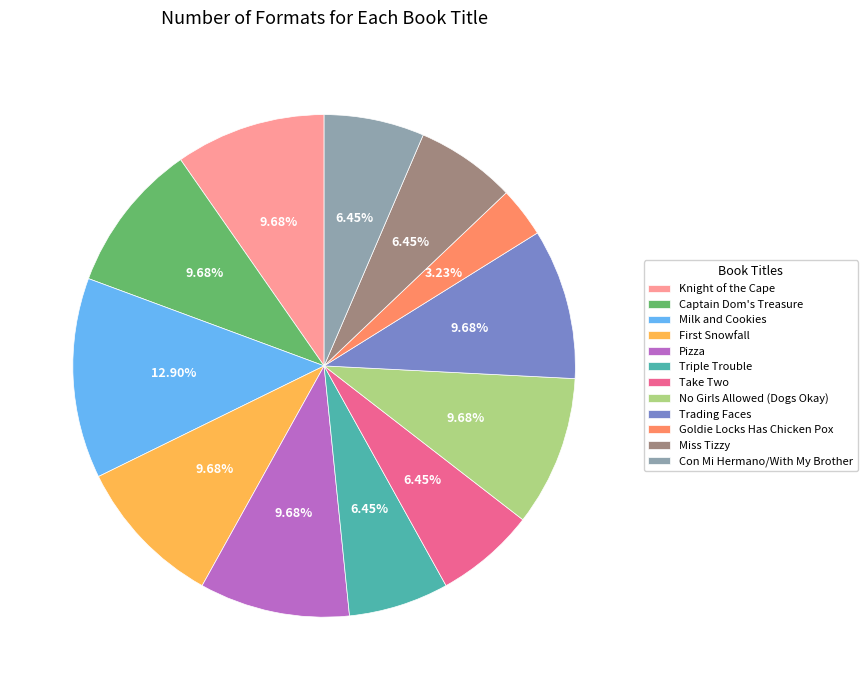

What is the total percentage of Con Mi Hermano/With My Brother and Triple Trouble?

12.9%